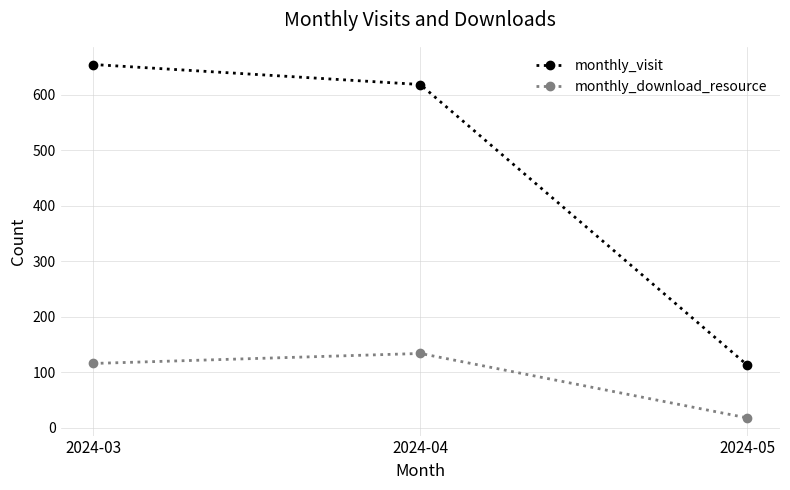

Rank the series by their maximum value, from highest to lowest.

monthly_visit, monthly_download_resource